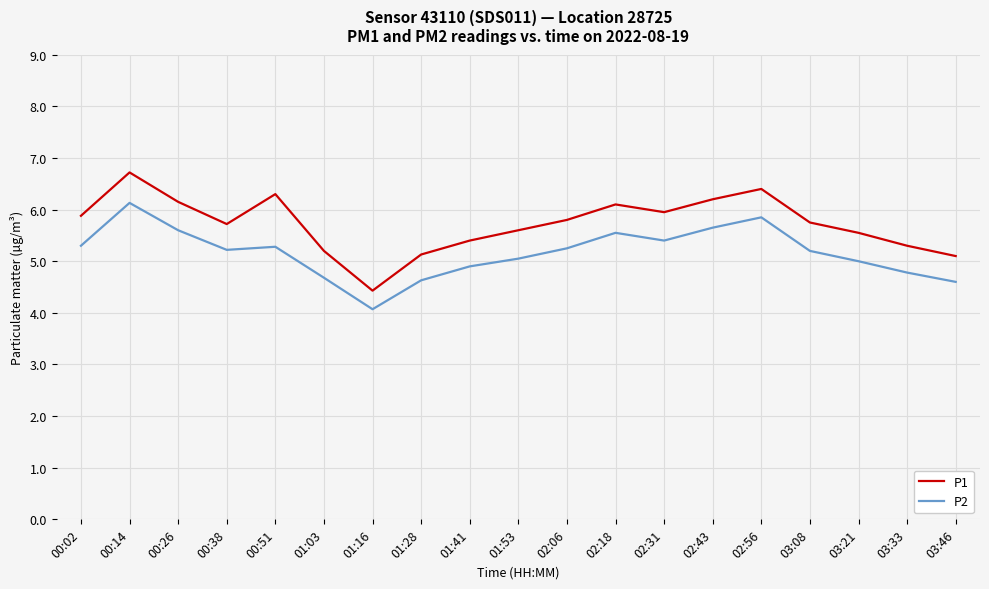

What position from the left is 01:53?

10